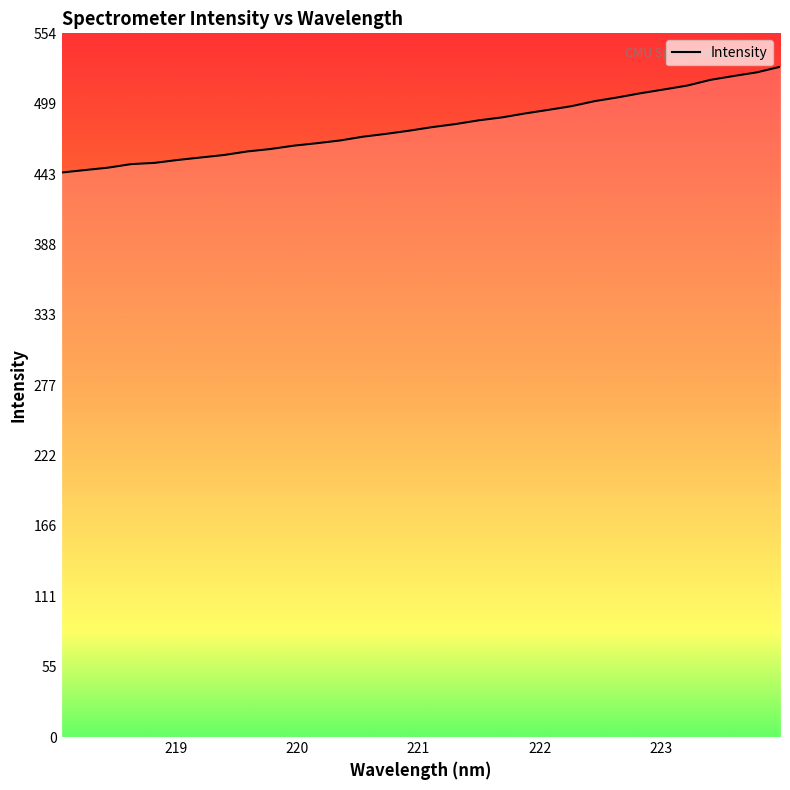

What is the maximum value shown in the chart?

527.9